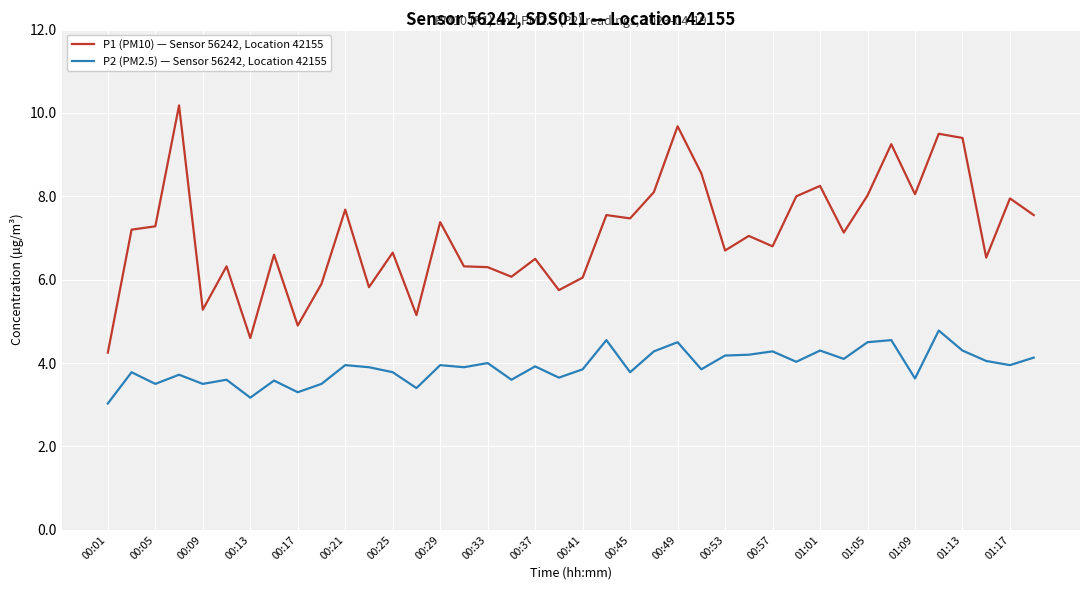

Which series has the largest total across all categories?

P1 (PM10) — Sensor 56242, Location 42155